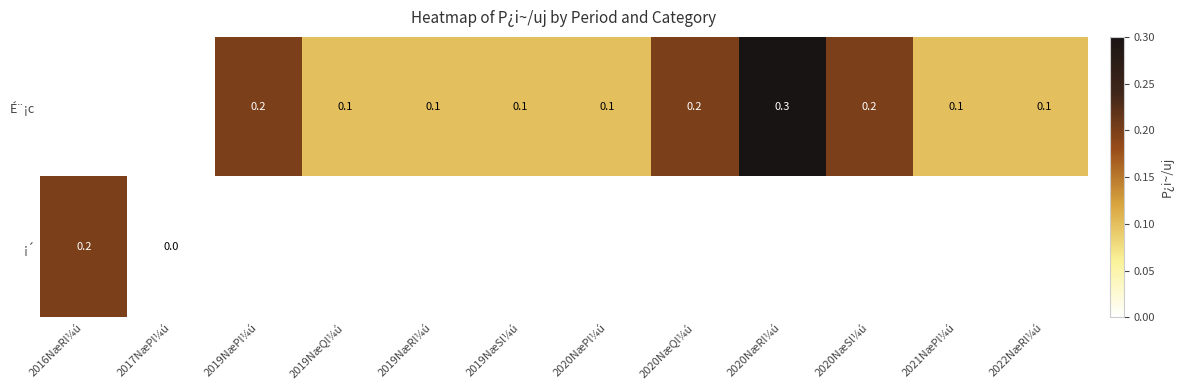

The value of É¨¡c at 2020NæRl¼ú is 0.3. True or false?

True